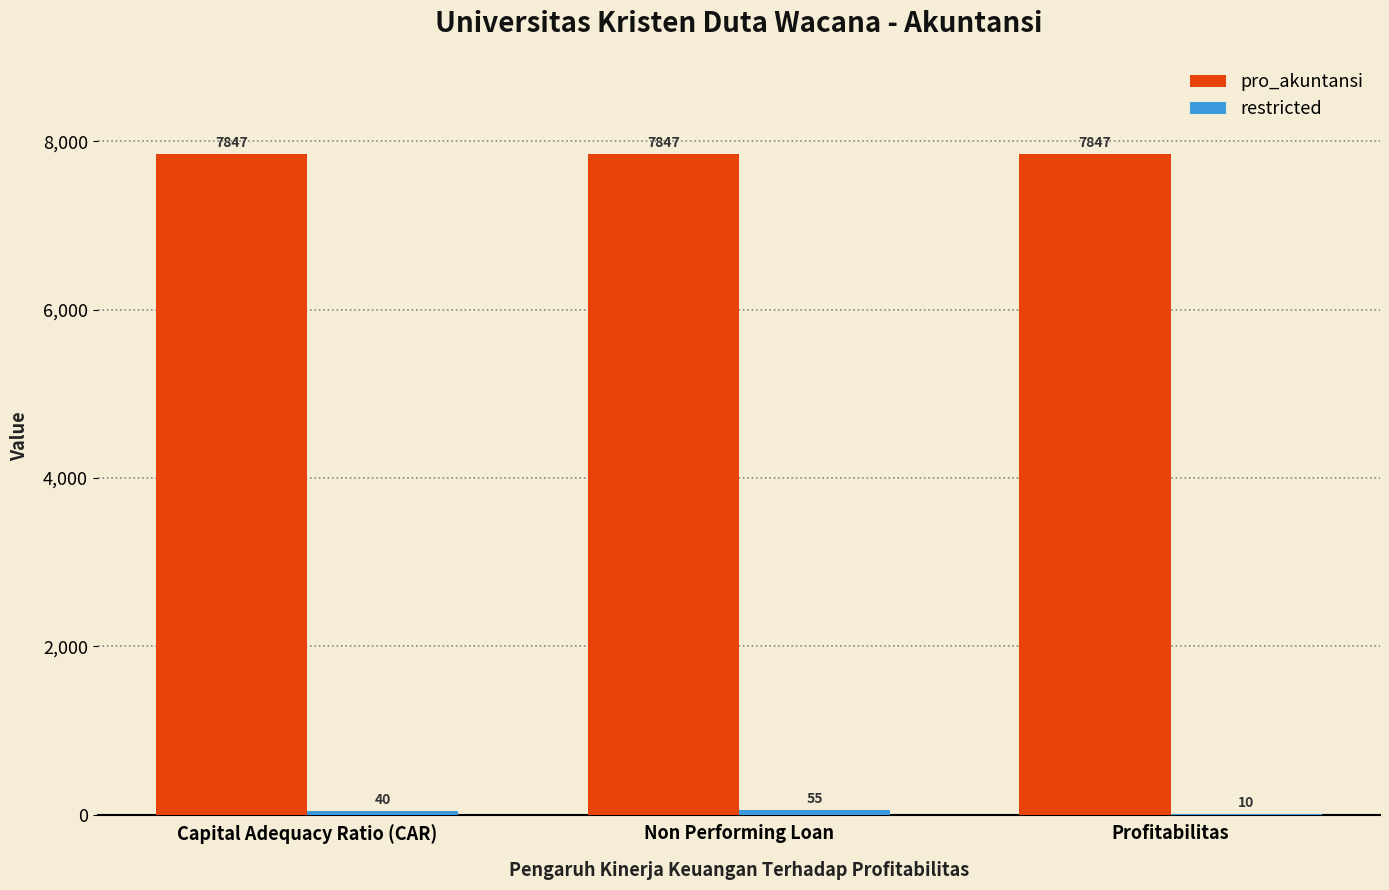

How many series are shown in this chart?

2